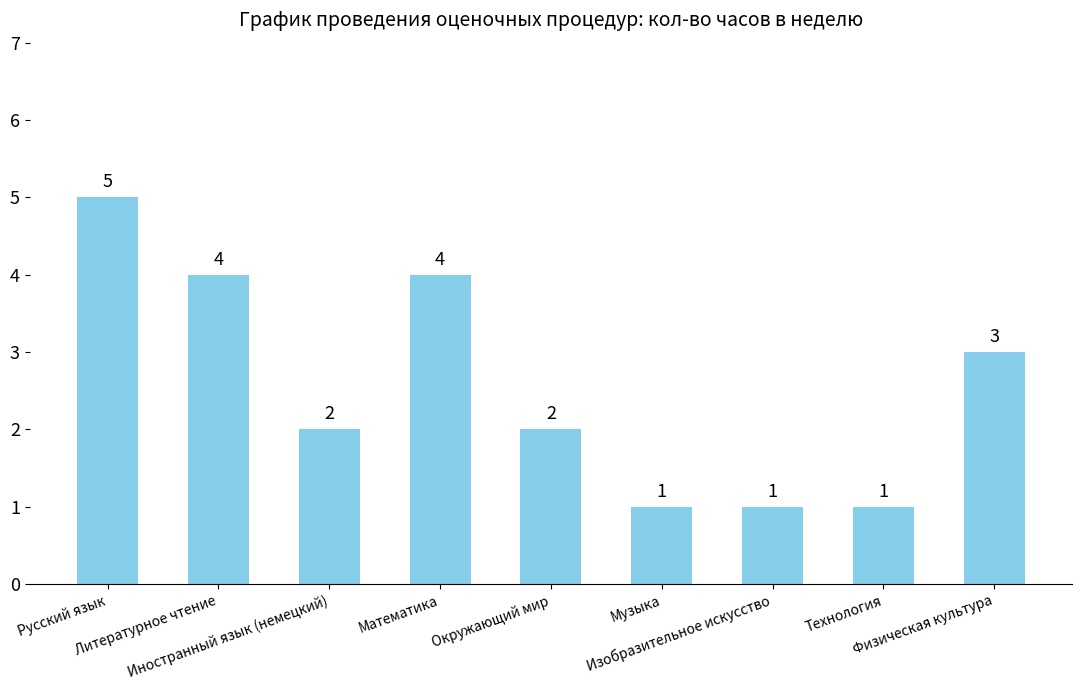

What is the difference between the maximum and minimum values?

4